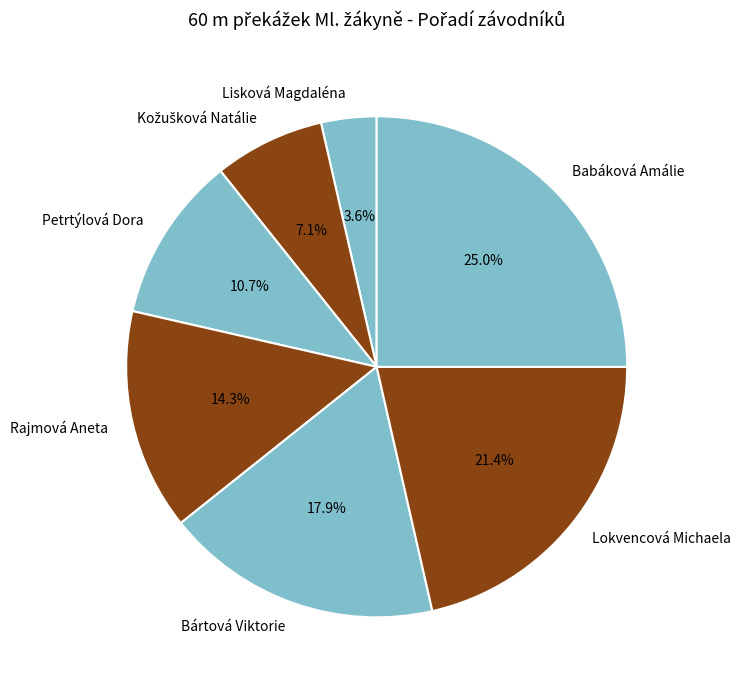

What is the largest slice in the pie chart?

Babáková Amálie